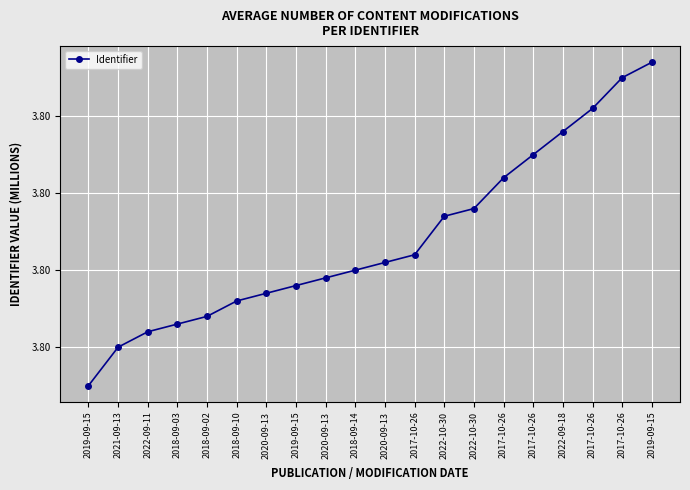

Is this an area chart (filled region under the line)?

No